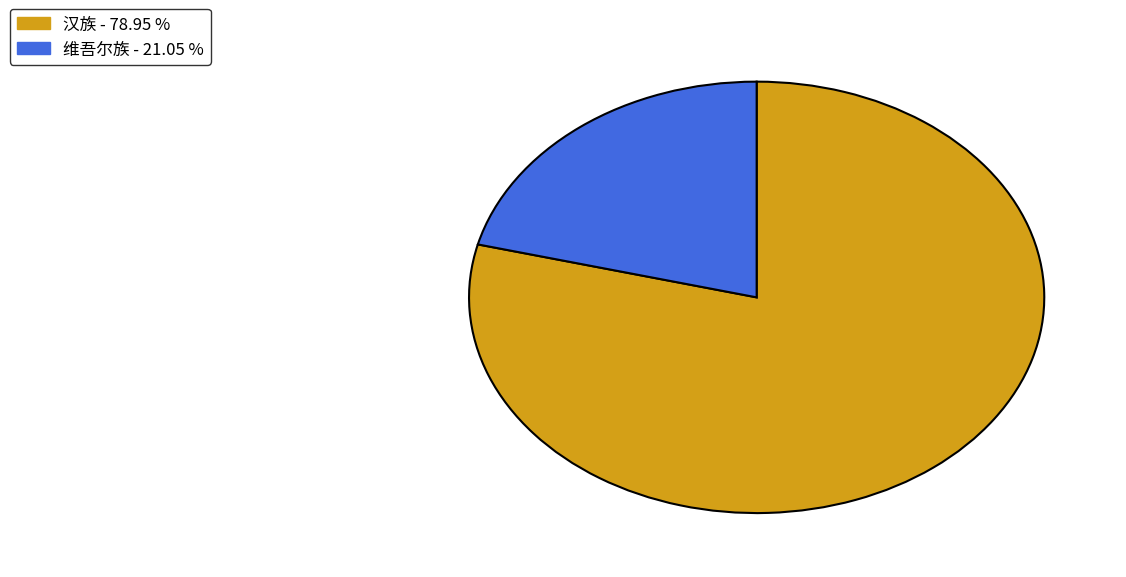

Approximately how many times larger is the value at 维吾尔族 compared to 汉族?

0.3